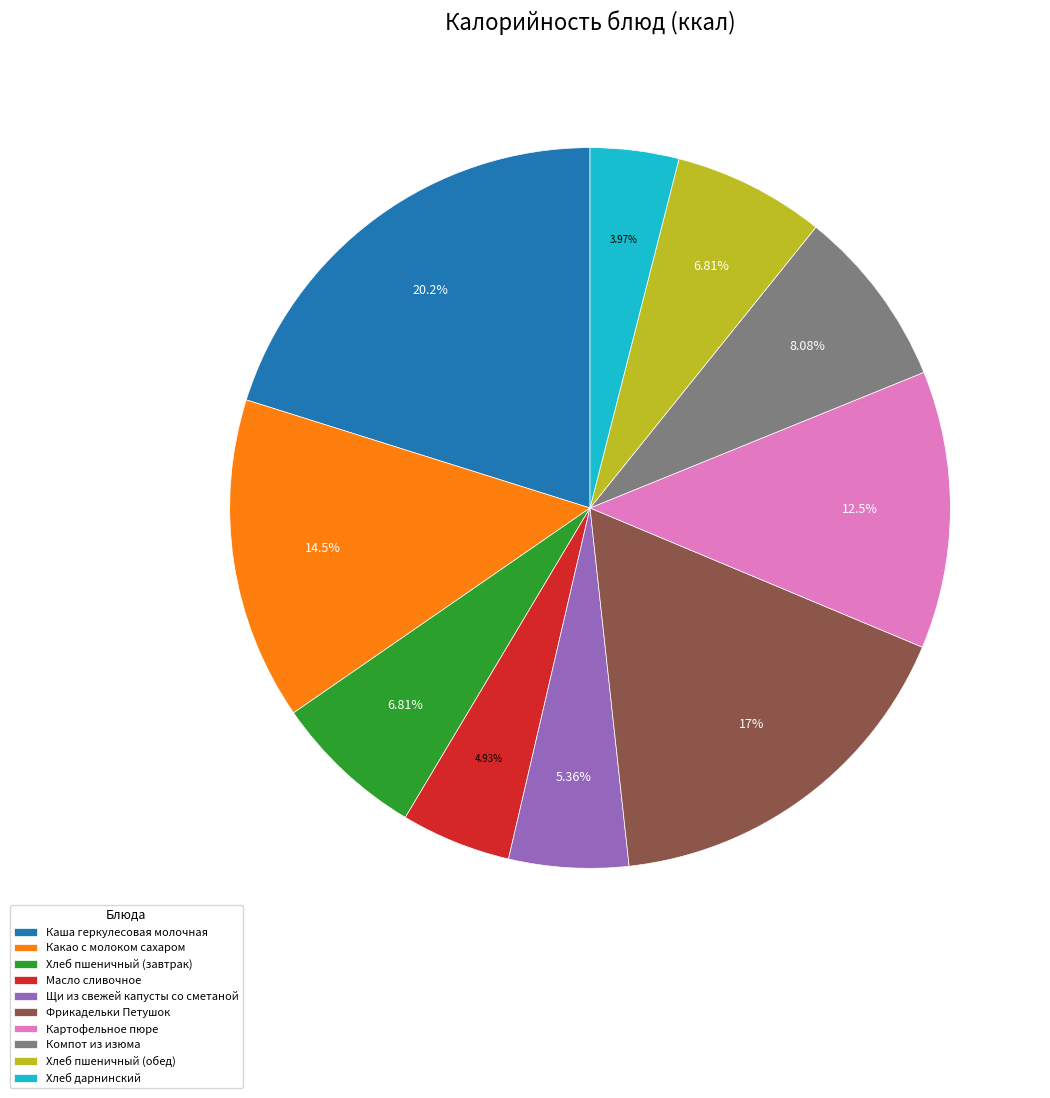

Which slice is the smallest?

Хлеб дарнинский